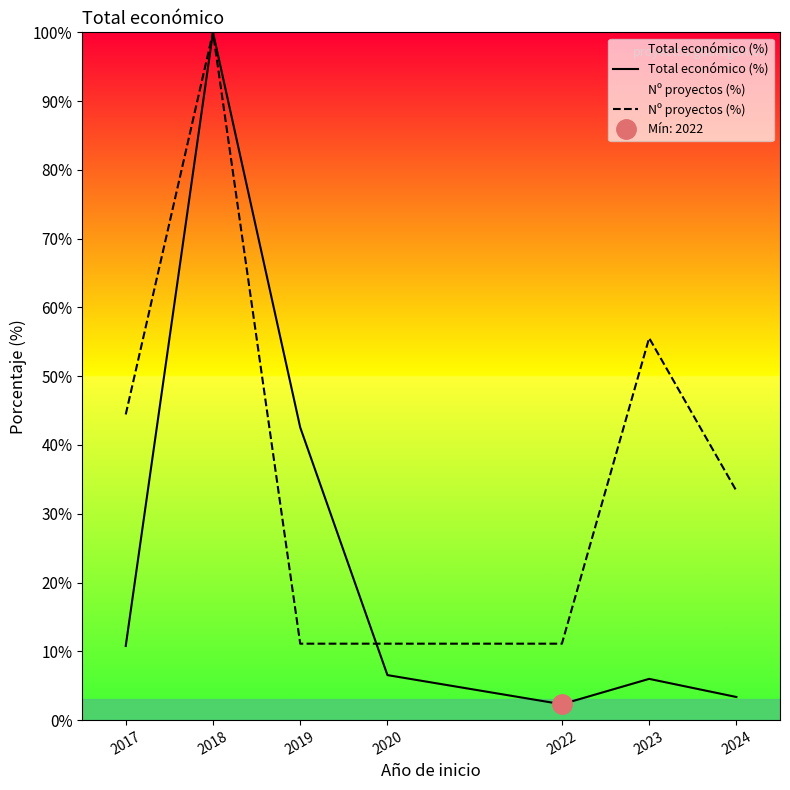

What is the approximate value of Nº proyectos (%) at 2024?

33.3